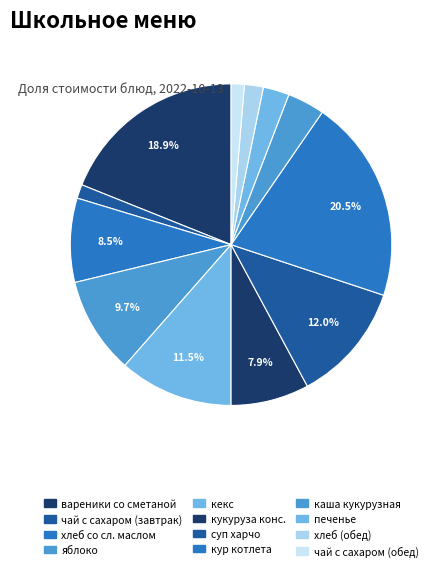

Count the number of slices in the pie.

12